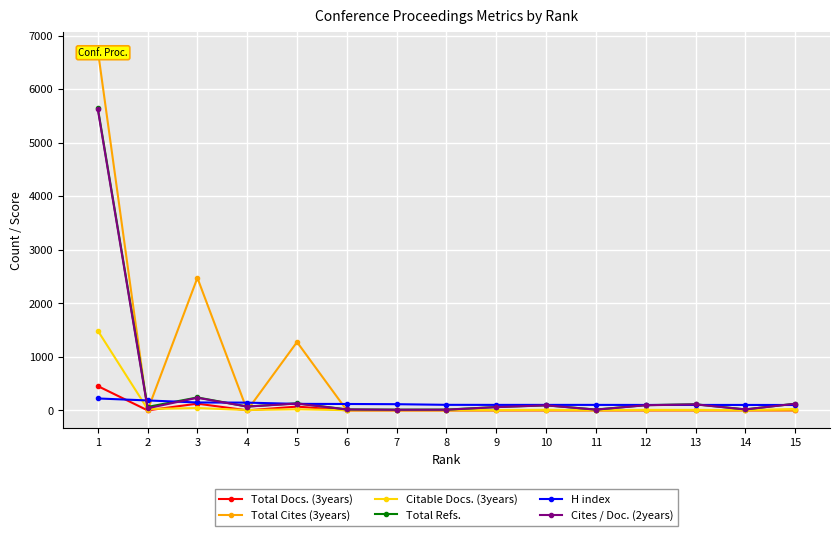

Between 4 and 13, which series saw the biggest shift?

H index